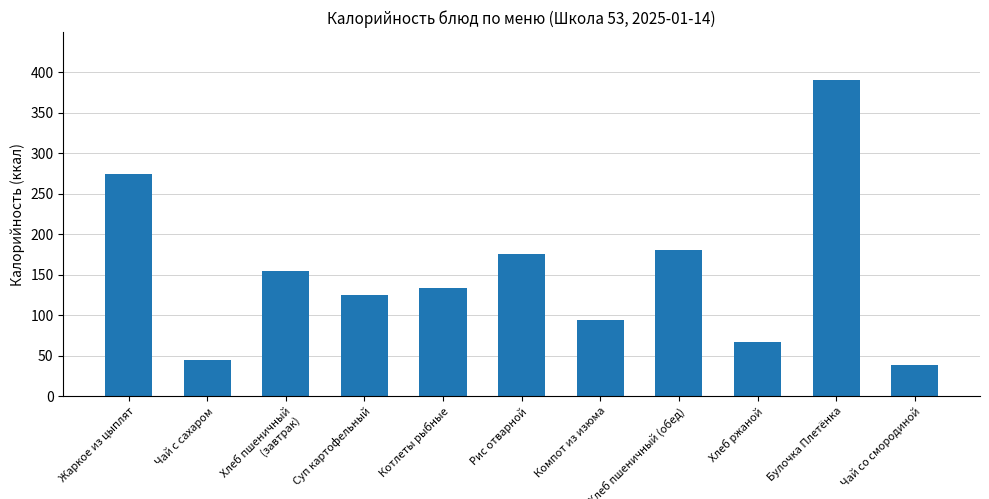

What is the difference between the values at Чай со смородиной and Рис отварной?

137